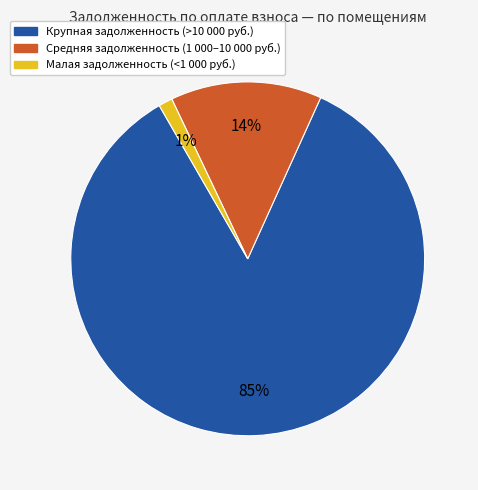

What is the largest slice in the pie chart?

Крупная задолженность (>10 000 руб.)